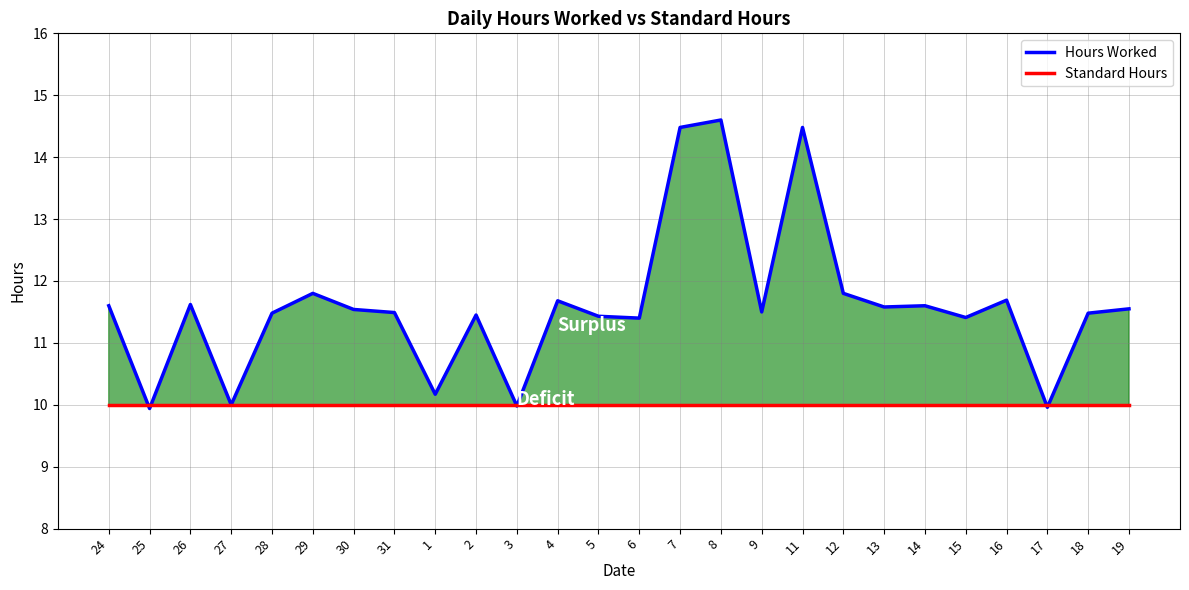

Which series has the largest range (max minus min)?

Hours Worked